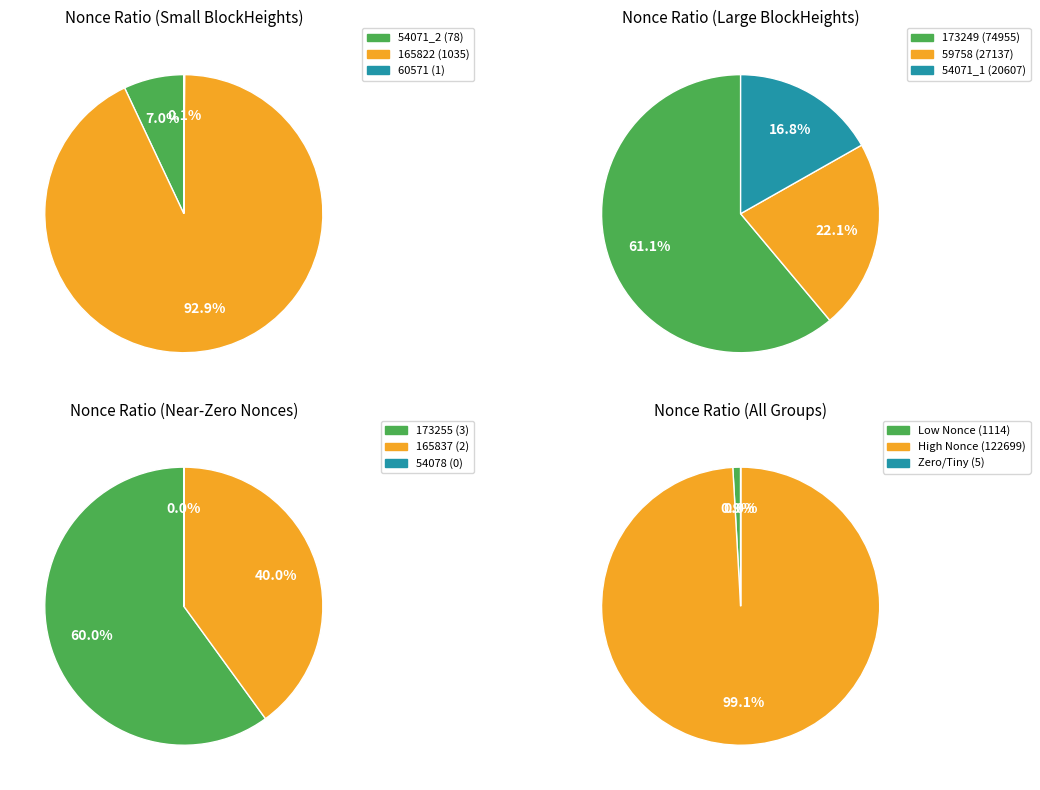

Is there a majority slice in this chart?

Yes